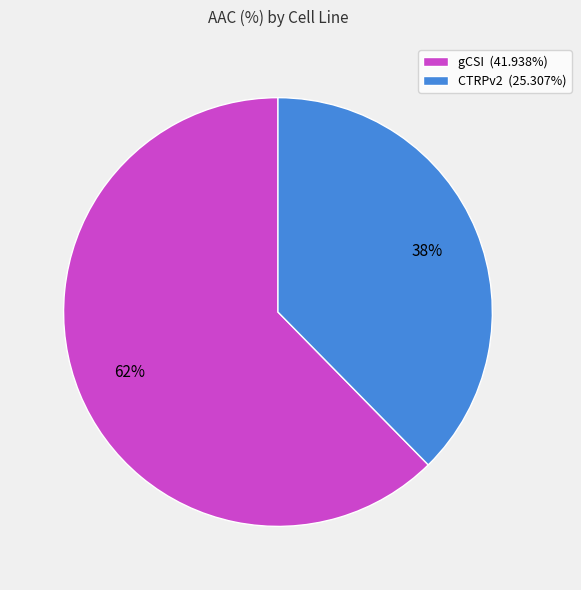

Which slice represents more than half of the pie?

gCSI